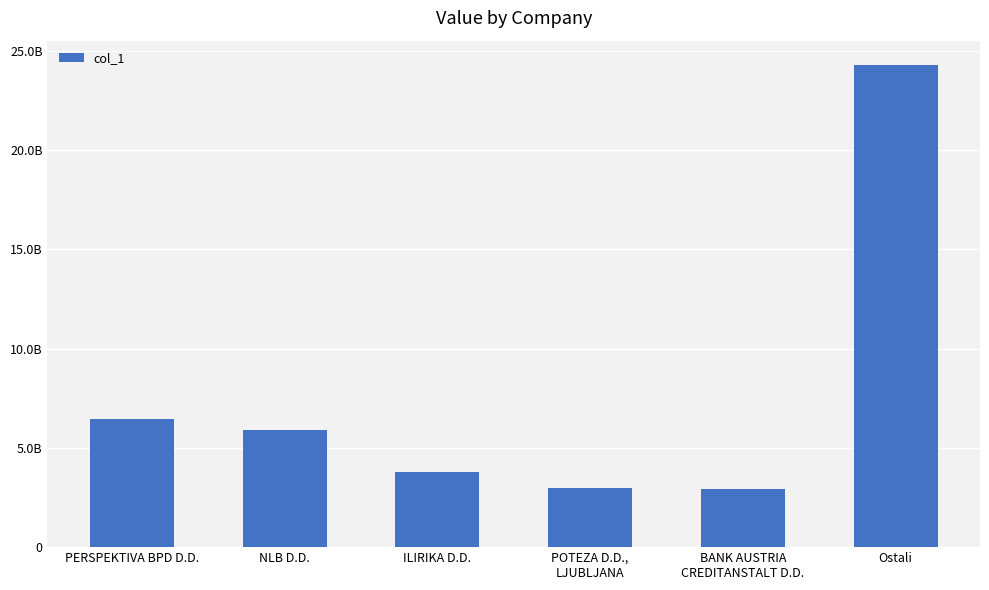

Which category has the lowest value across all series?

BANK AUSTRIA
CREDITANSTALT D.D.